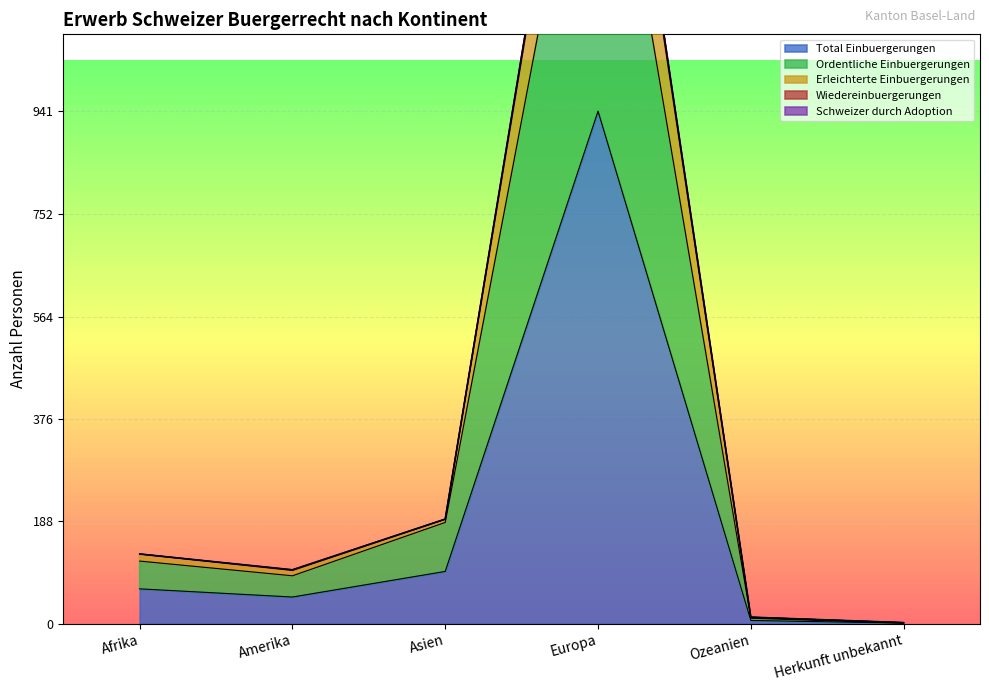

At which category is the sum across all series the highest?

Europa